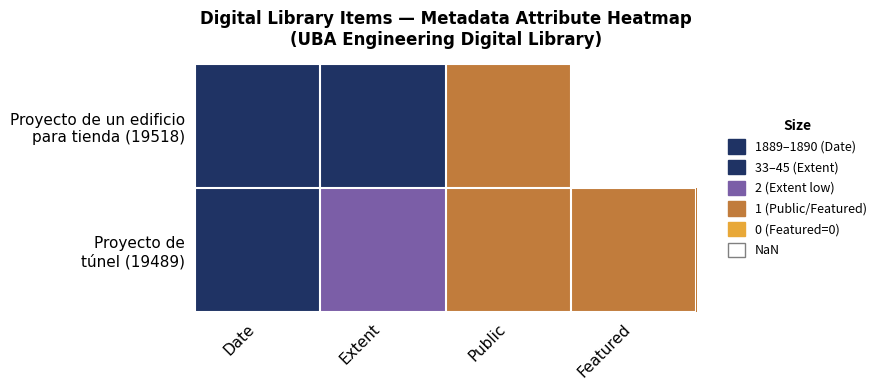

List the series in order of their peak value, lowest first.

Proyecto de un edificio para tienda (19518), Proyecto de túnel (19489)